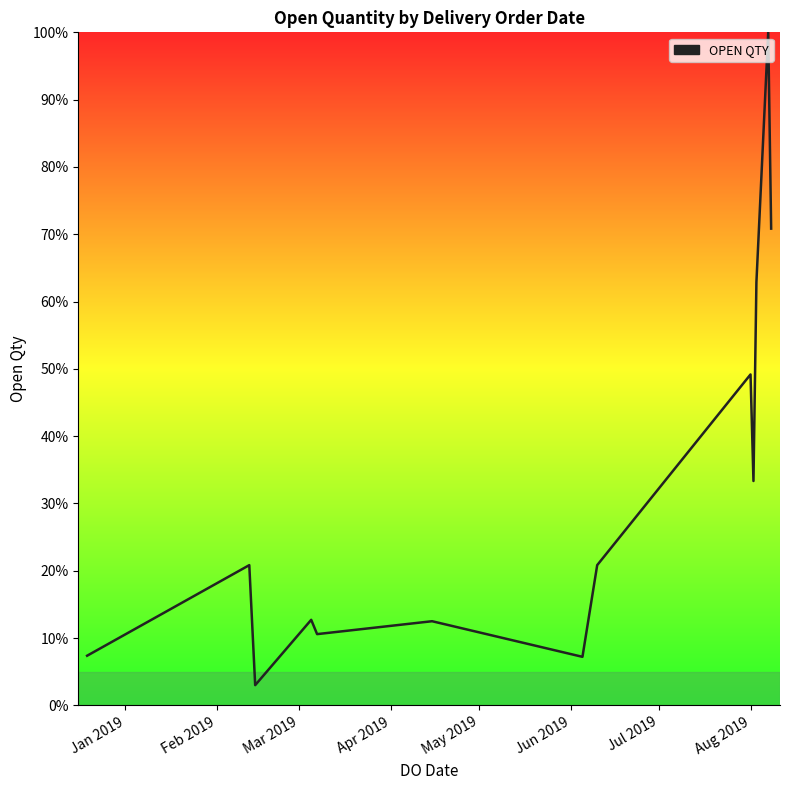

What is the smallest value displayed?

3.0